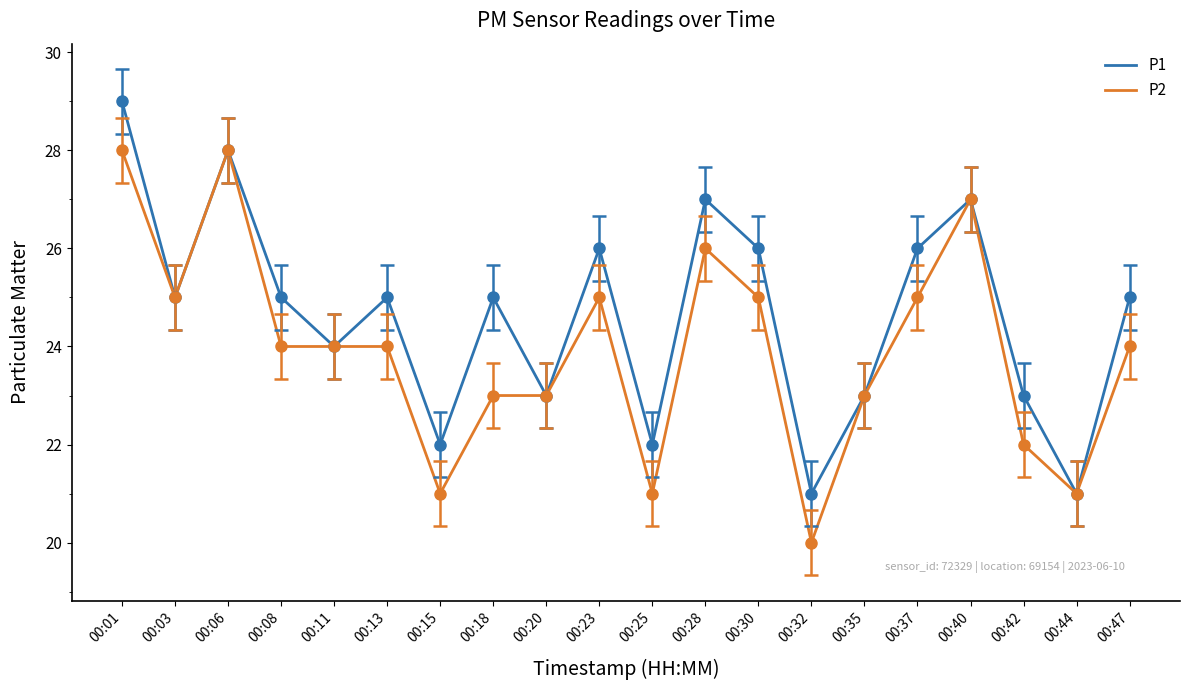

List the series in order of their peak value, highest first.

P1, P2